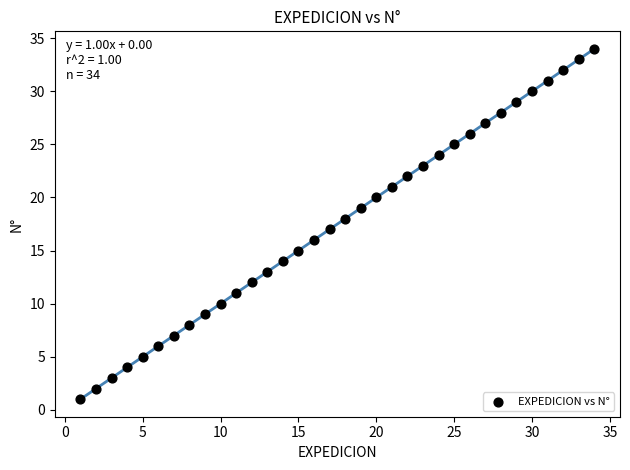

What is the range of X values (max minus min)?

33